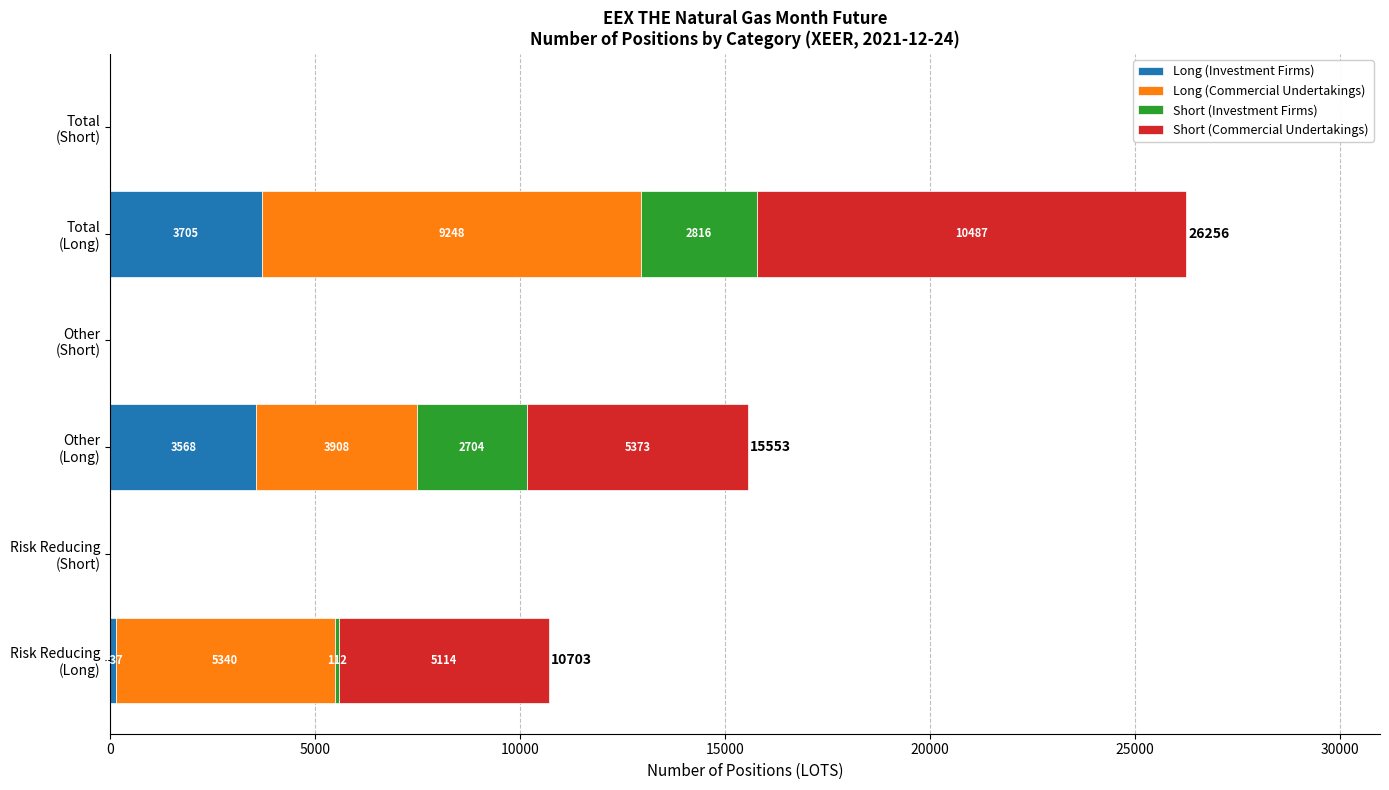

How many distinct data groups are displayed?

4